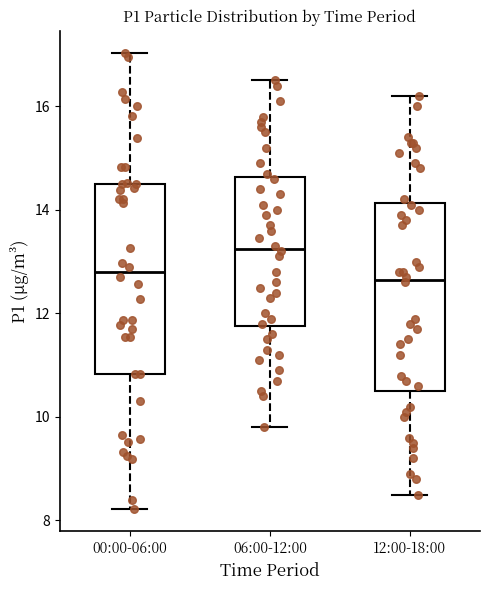

Reading left to right, transcribe this box plot: for each box, give where its median line is, the range the box spans, and where its two whiskers end, as read against the y-axis. The values are not printed on the chart, so give them approximately, as read against the axis.

00:00-06:00: median 12.8, box 10.8 to 14.6, whiskers 8.2 to 17.0
06:00-12:00: median 13.2, box 11.8 to 14.6, whiskers 9.8 to 16.6
12:00-18:00: median 12.6, box 10.6 to 14.2, whiskers 8.6 to 16.2